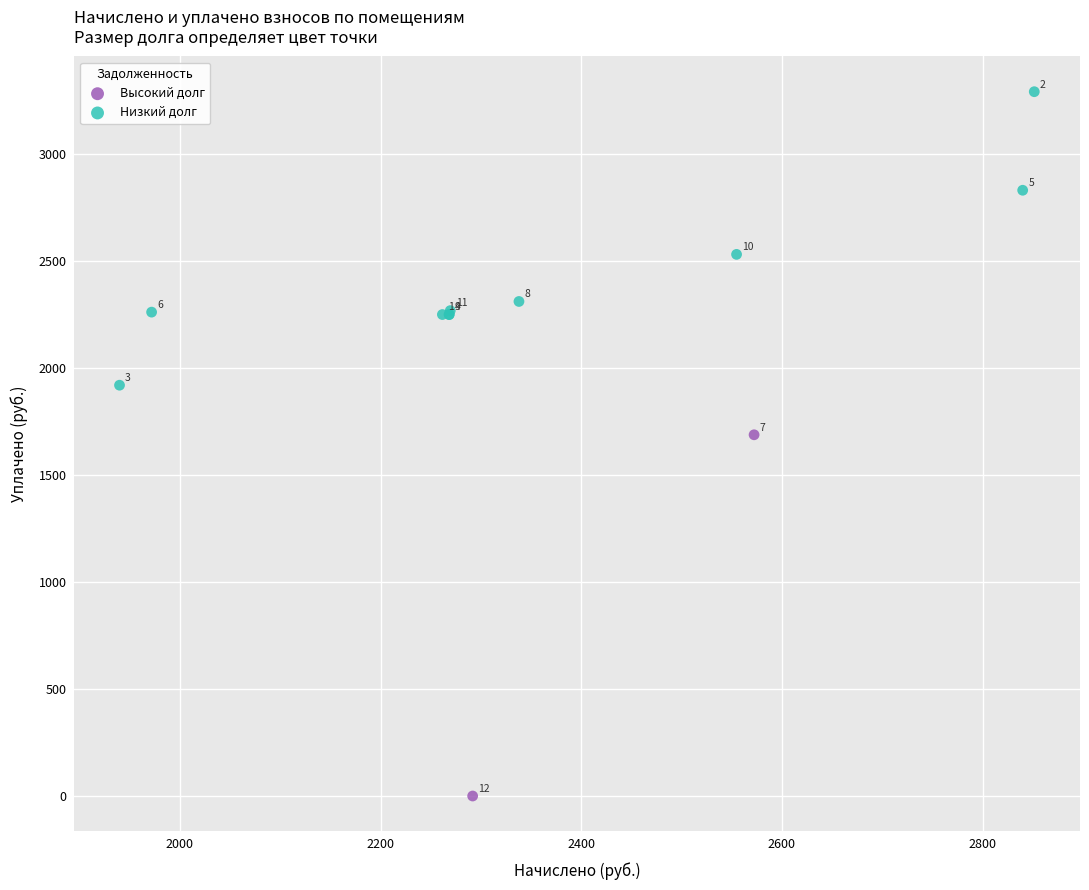

What are all the series names shown in the legend?

Высокий долг, Низкий долг